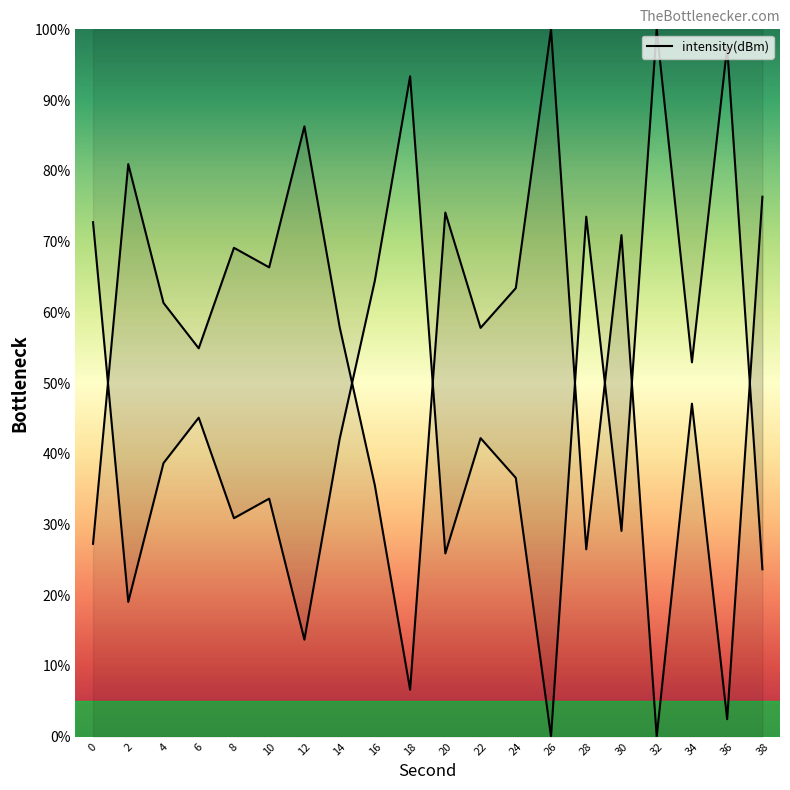

What is the value of the 18th point from the left?

47.1